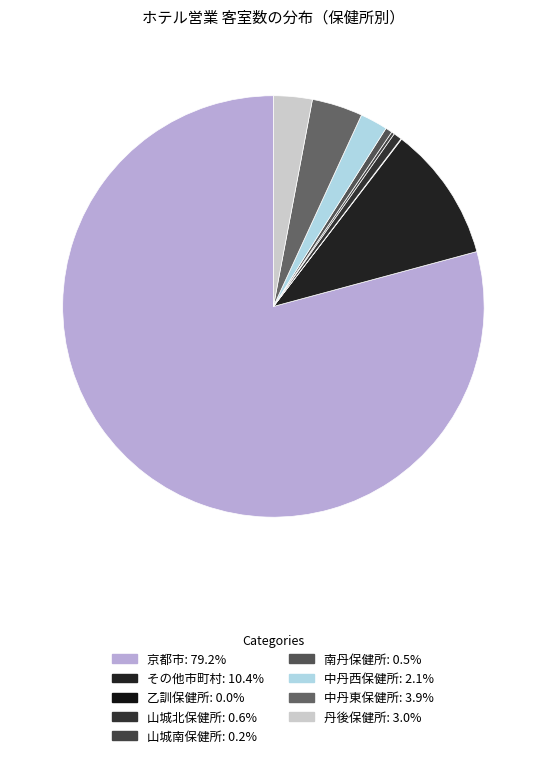

What is the largest slice in the pie chart?

京都市